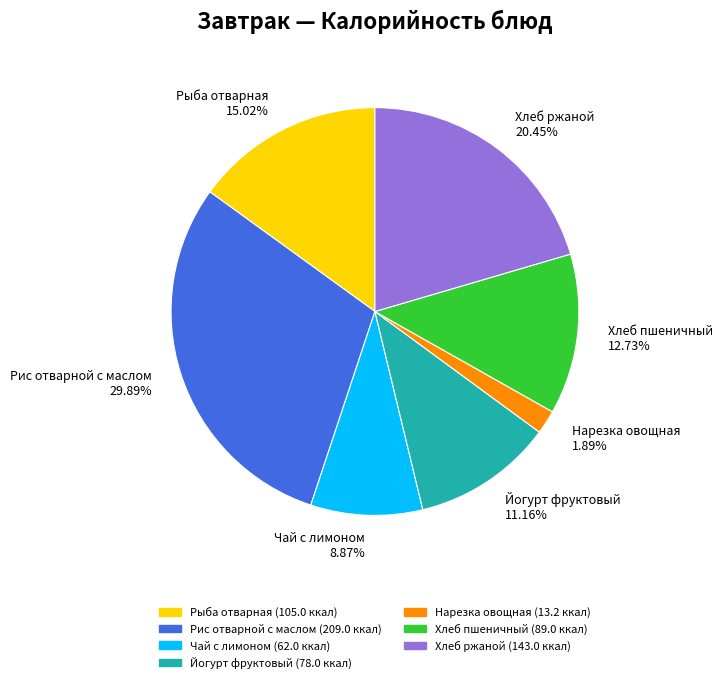

Is it true that Рис отварной с маслом is 35% of the pie?

False